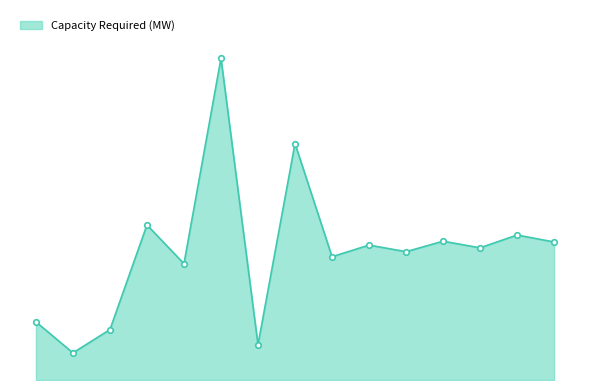

What is the smallest value displayed?

0.7